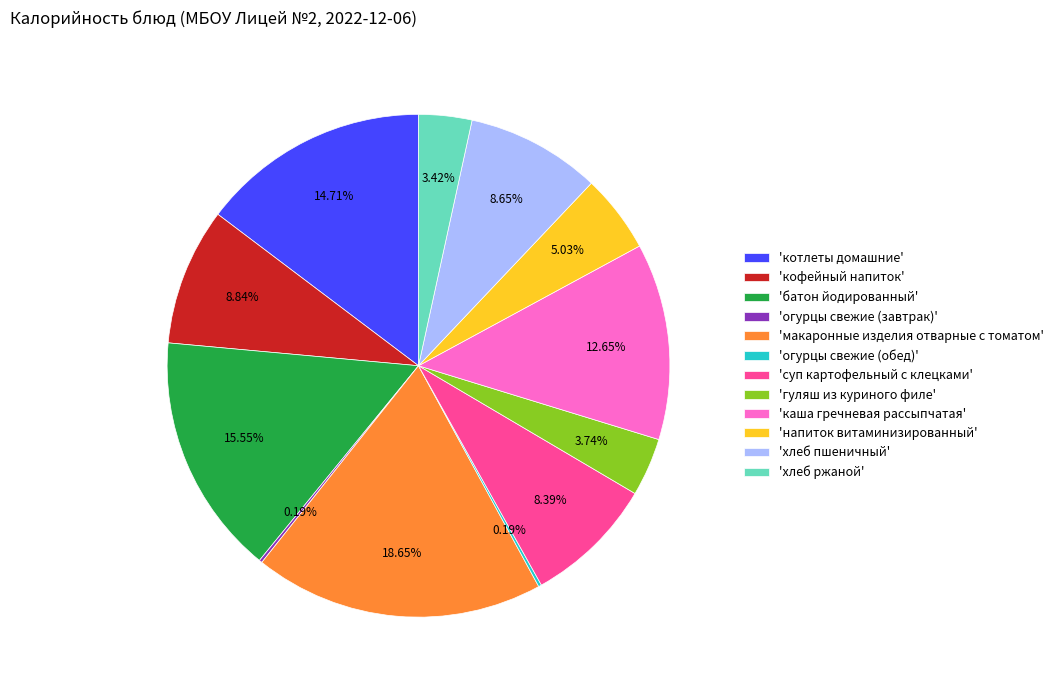

Which slice is the largest?

'макаронные изделия отварные с томатом'